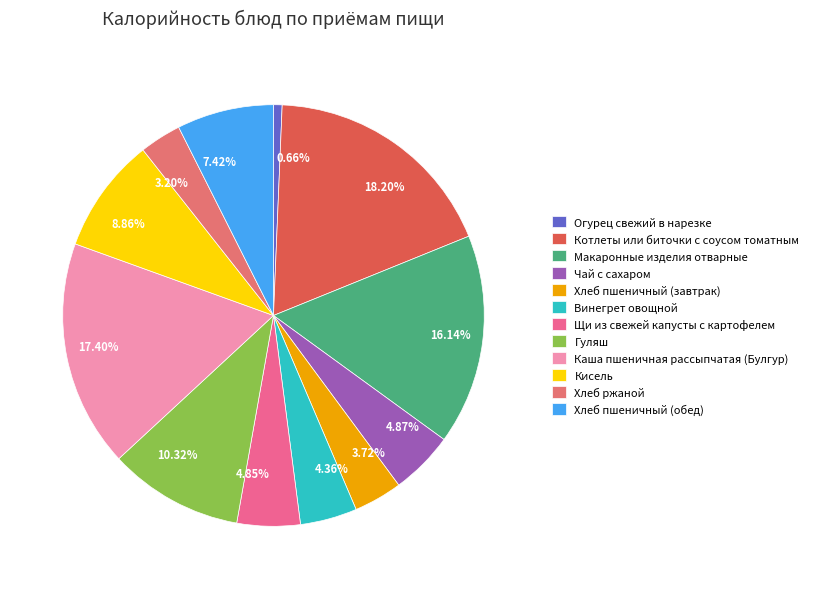

Is there a majority slice in this chart?

No